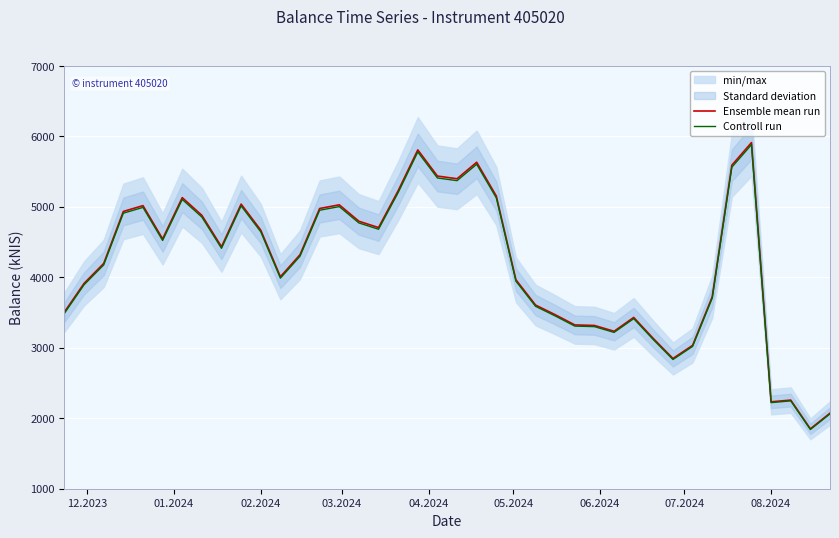

What is the lowest value of the Ensemble mean run series?

1849.9